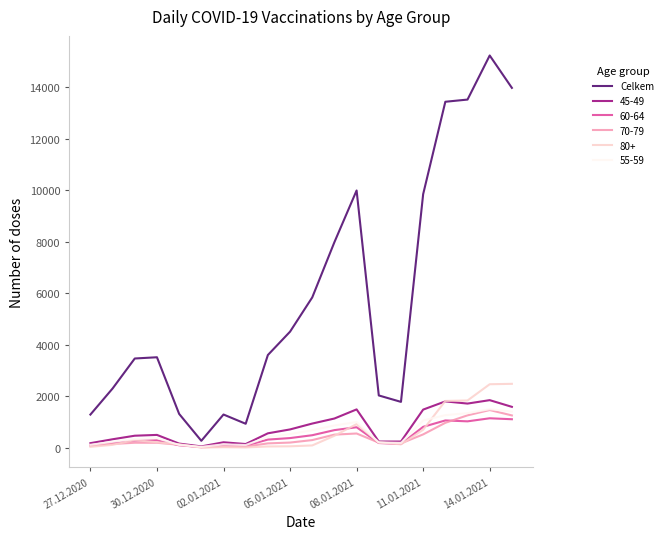

Which series has the widest spread of values?

Celkem